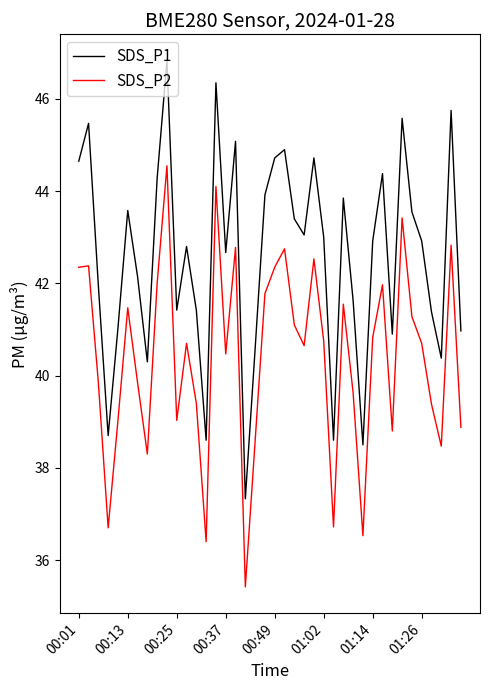

What is the minimum value for SDS_P1?

37.3